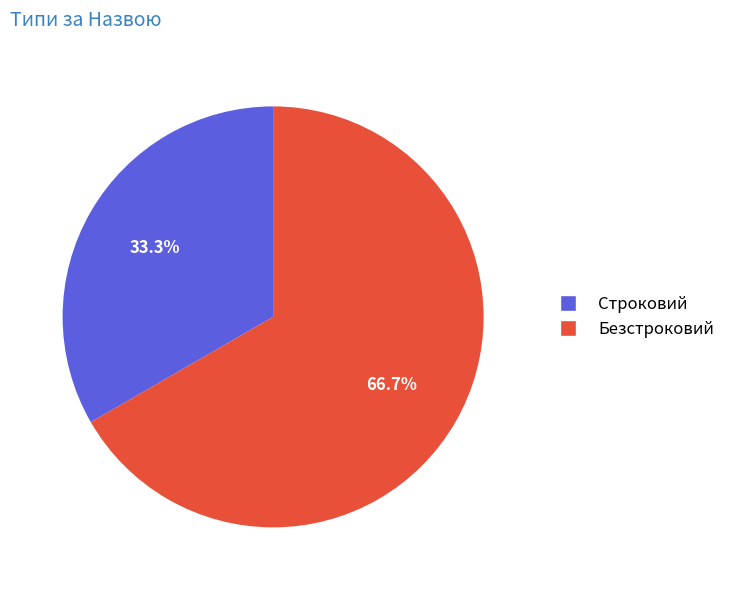

What percentage is the Строковий slice, to the nearest percent?

33%